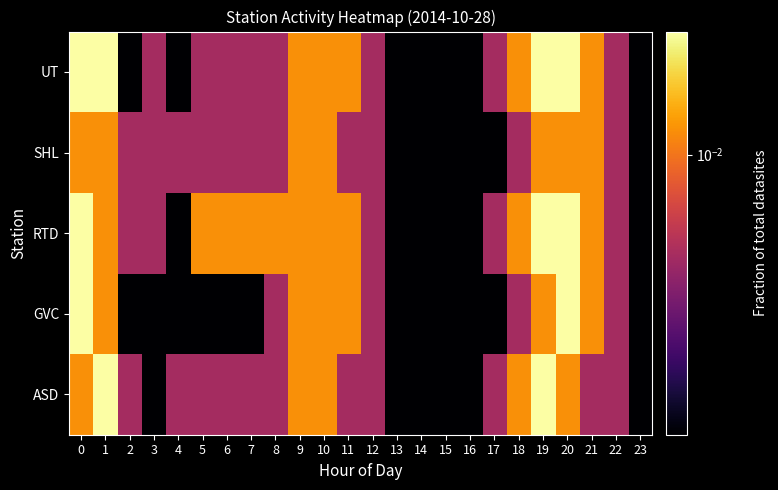

Which series changed the most between 4 and 8?

RTD